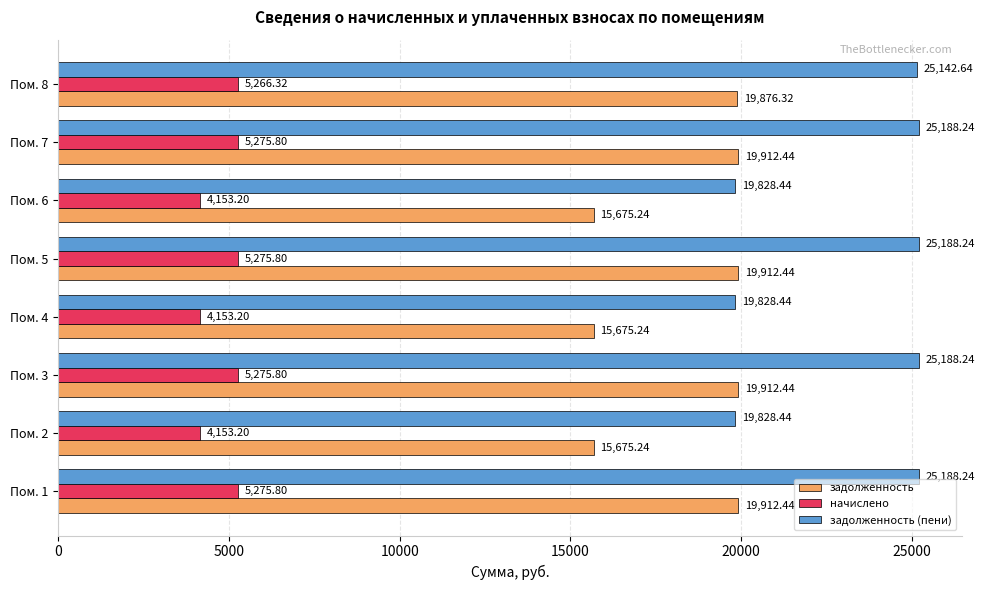

What is the difference between the maximum and minimum values in the начислено series?

1122.6